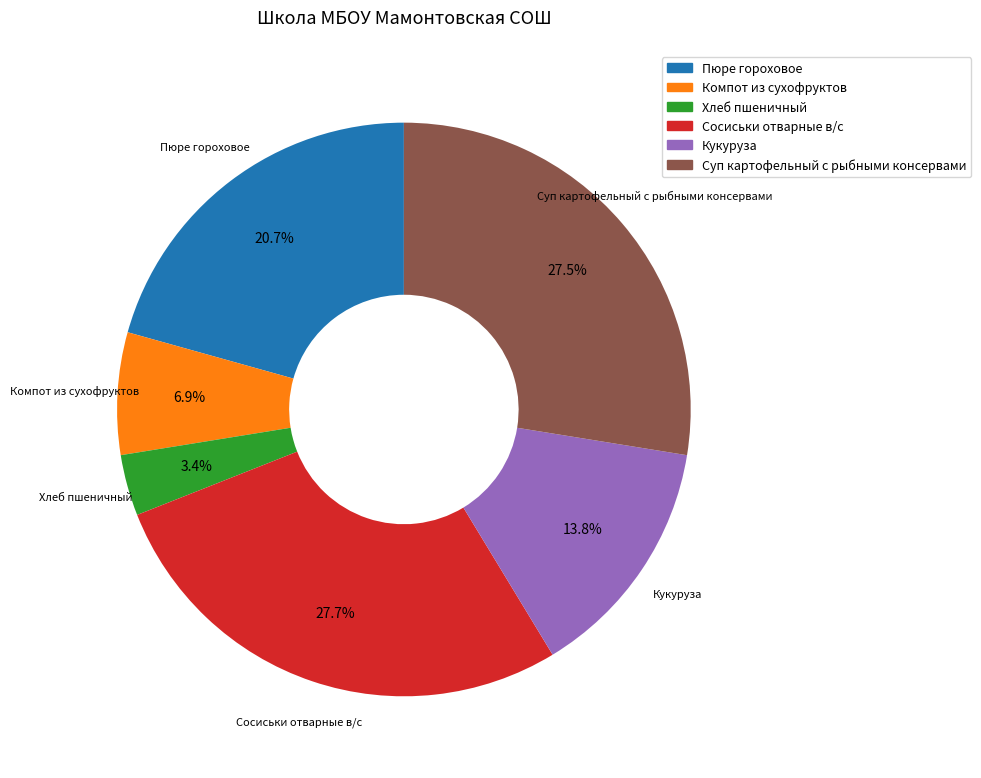

The Компот из сухофруктов slice represents 7% of the pie. True or false?

True